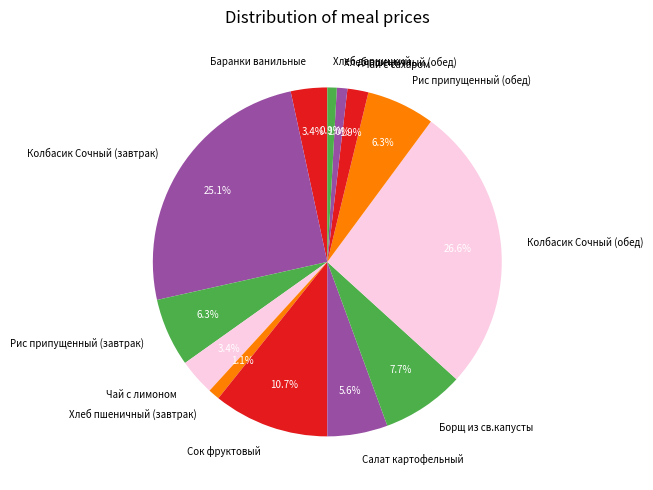

Which category has the biggest portion of the pie?

Колбасик Сочный (обед)